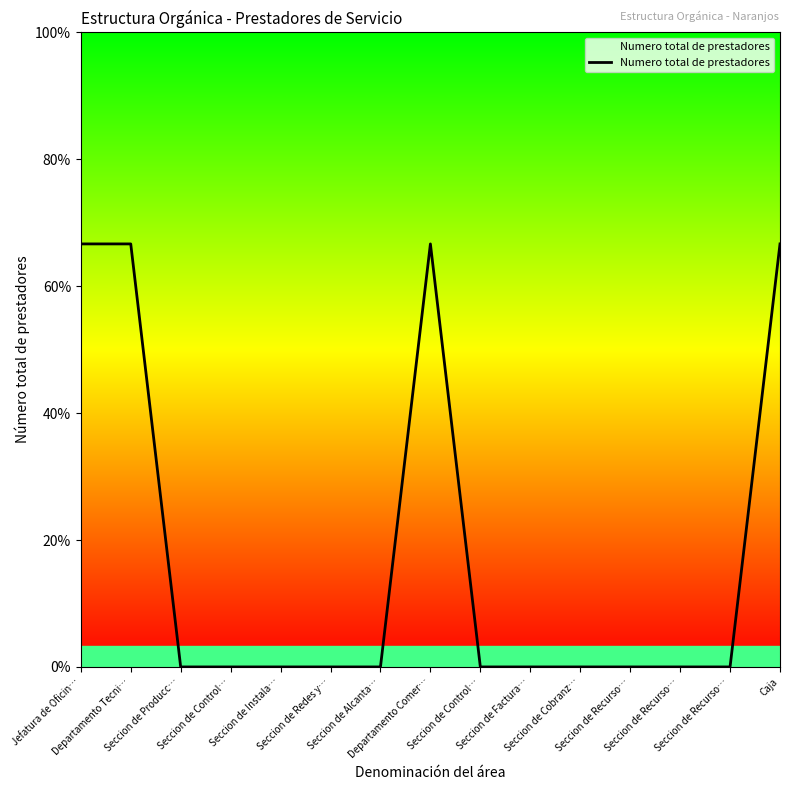

Where is the data nearest to the value 0?

Seccion de Producc…